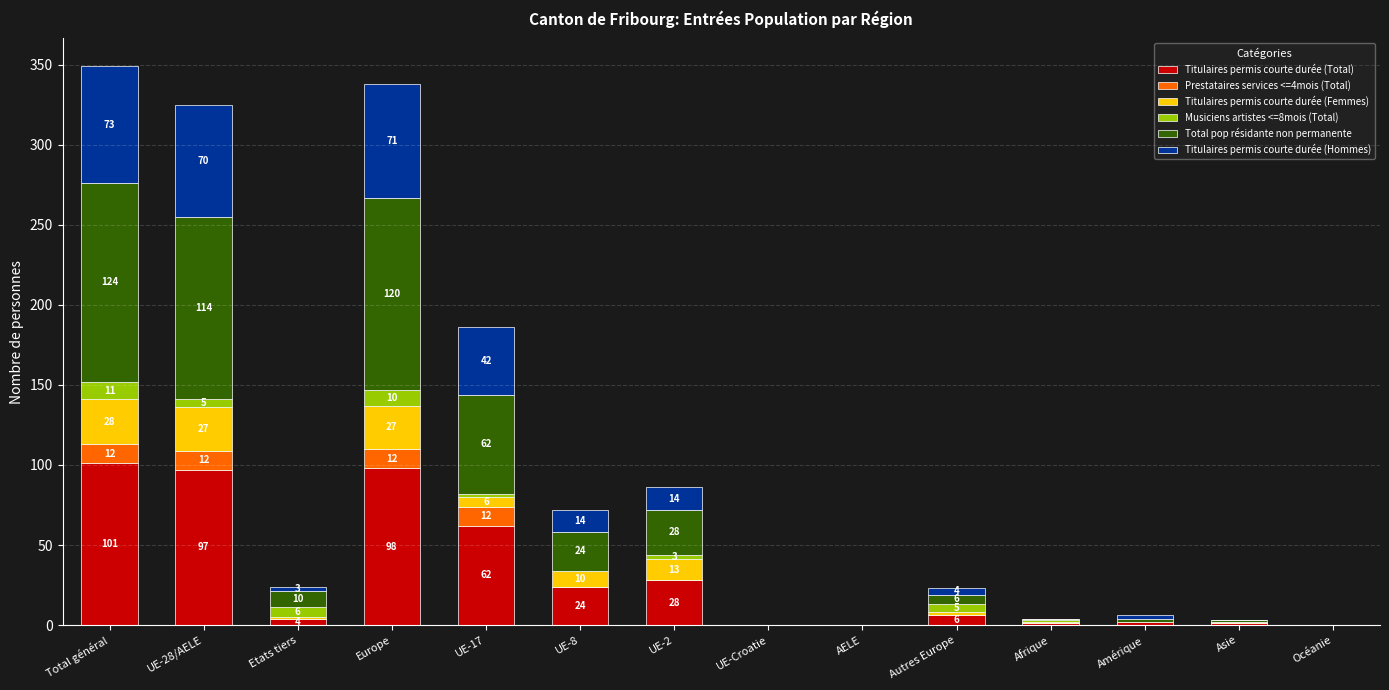

Which series has the largest total across all categories?

Total pop résidante non permanente